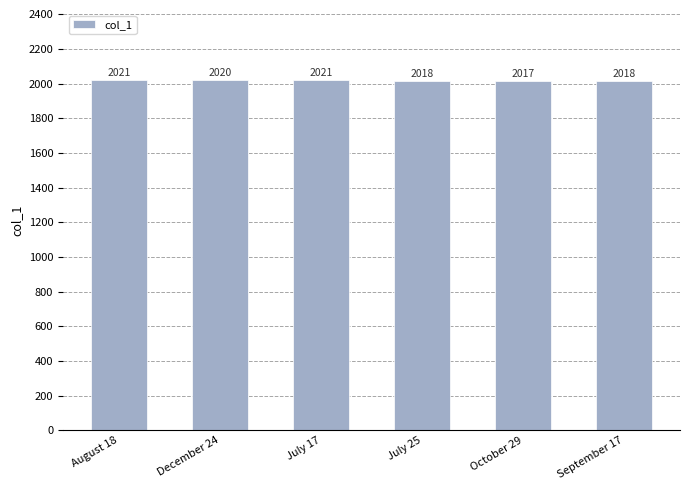

How many data points are less than 2020?

3